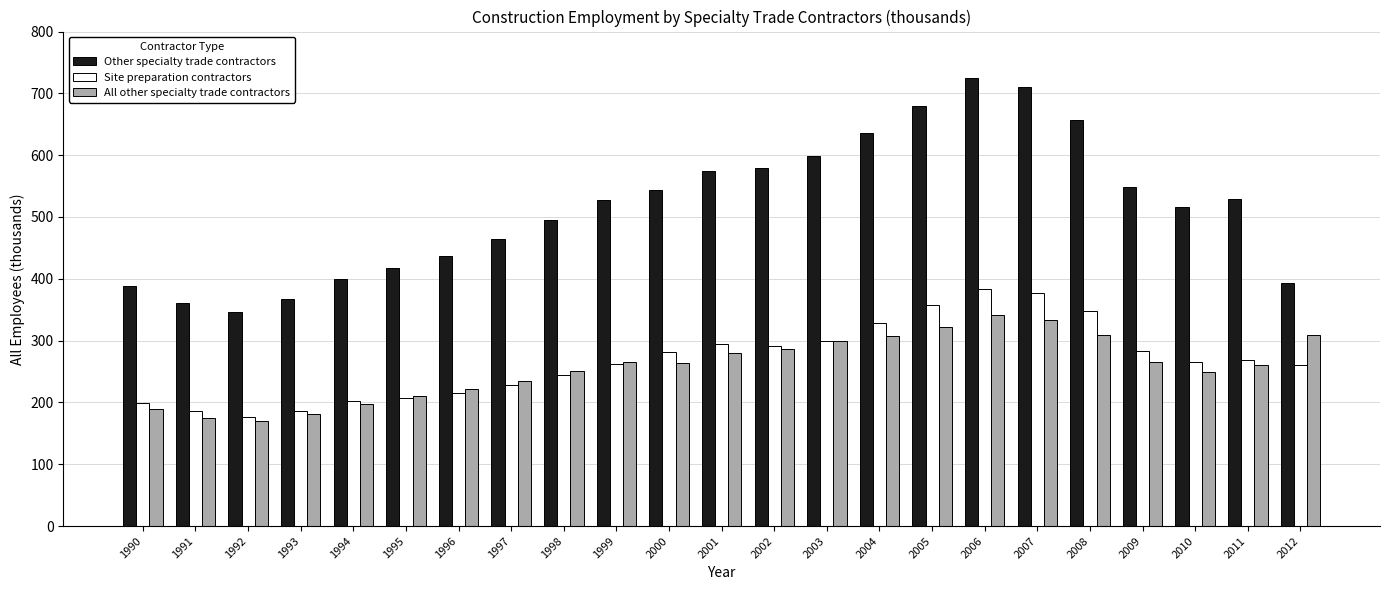

Which series has the largest range (max minus min)?

Other specialty trade contractors